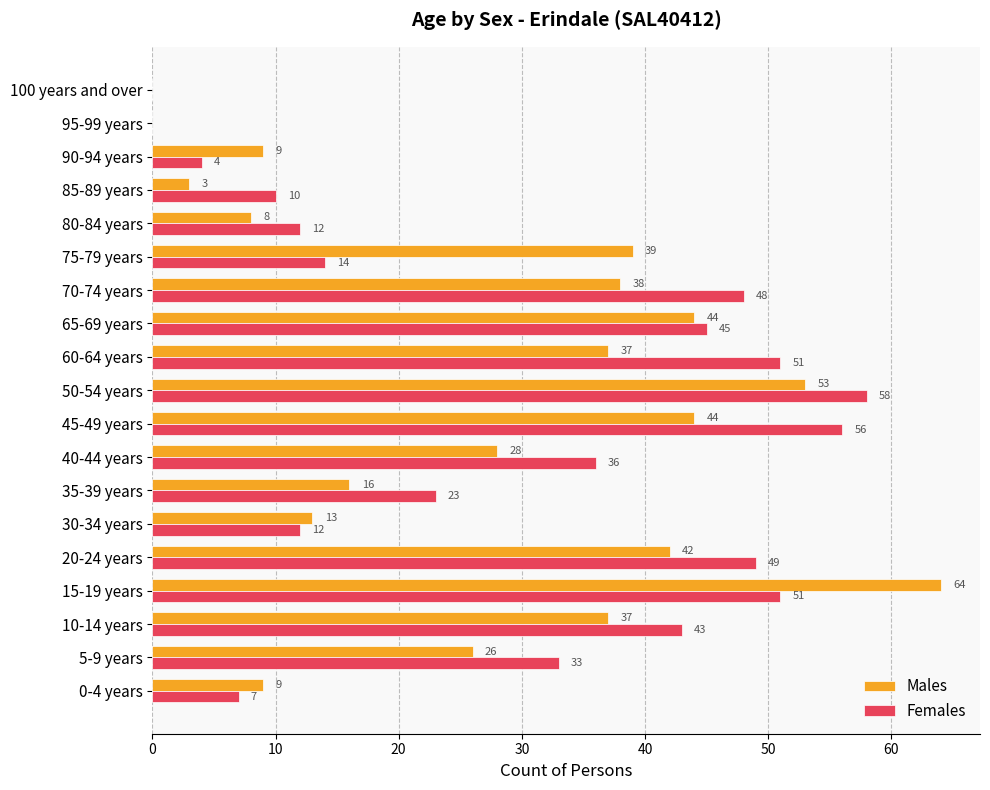

Between 10-14 years and 15-19 years, which series saw the biggest shift?

Males